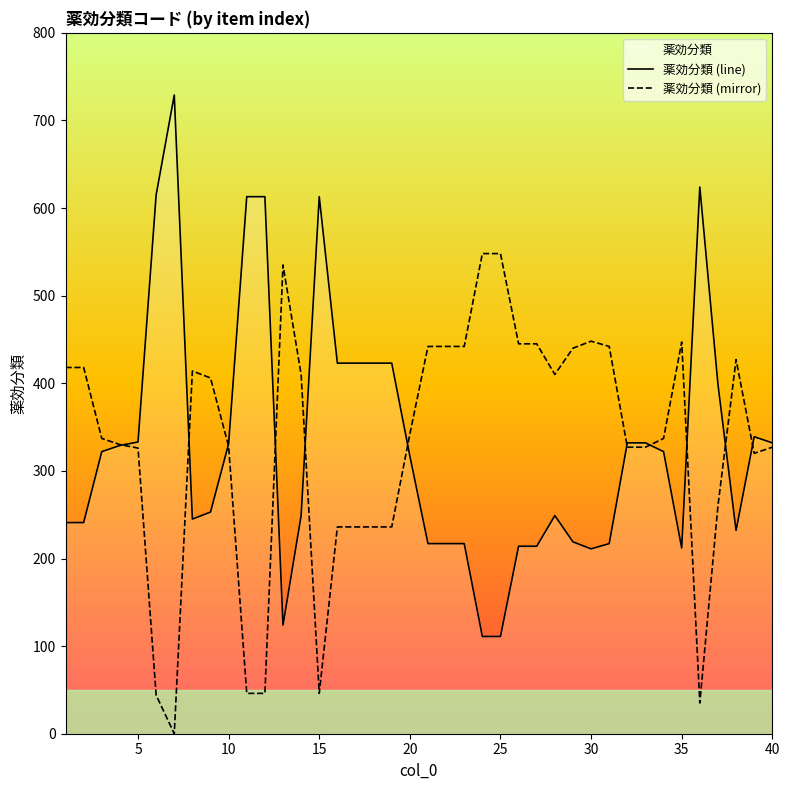

Which series has the widest spread of values?

薬効分類 (line)